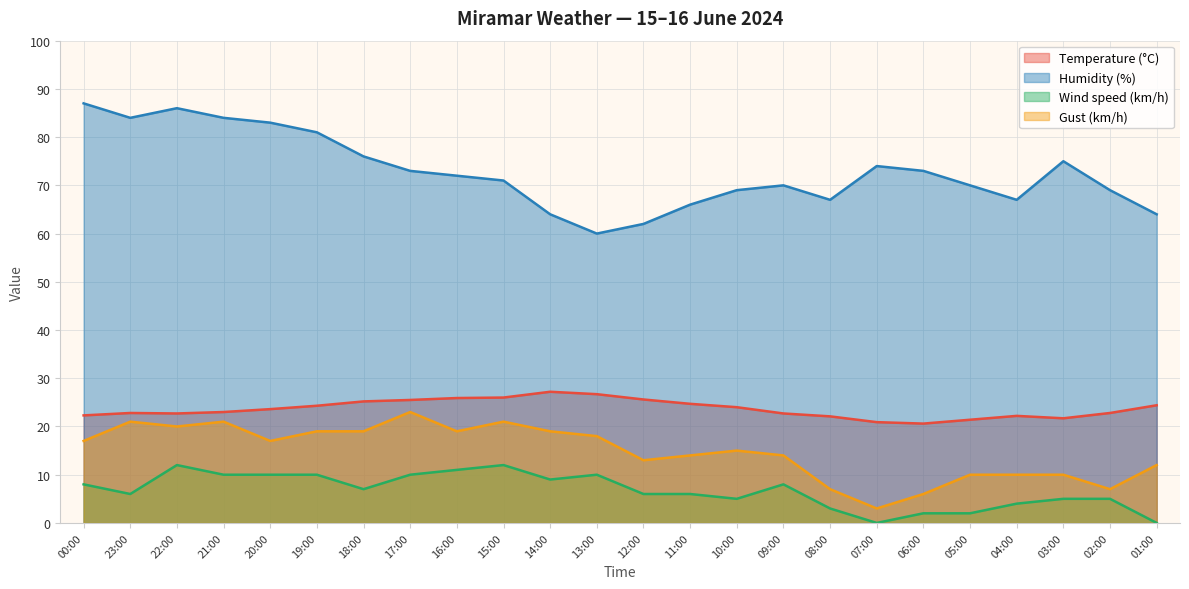

Where is Gust (km/h) nearest to the value 13?

12:00